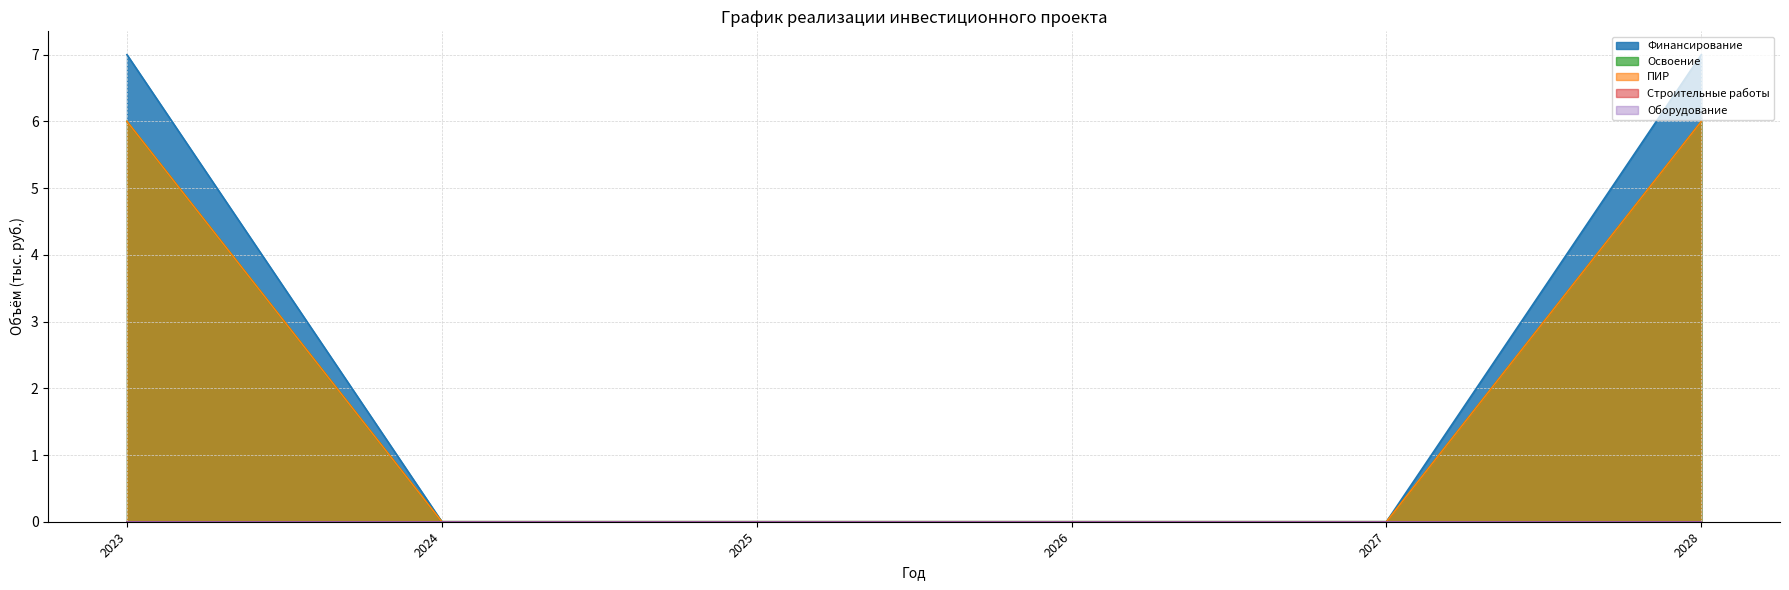

What is the maximum value for Финансирование?

7